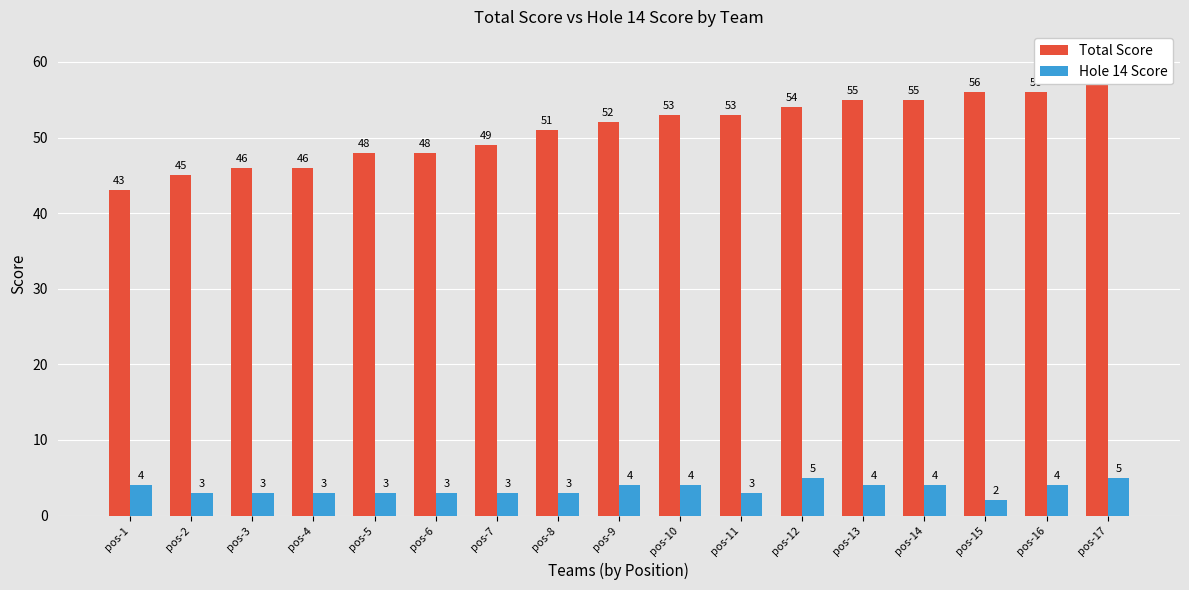

What is the smallest value displayed?

2